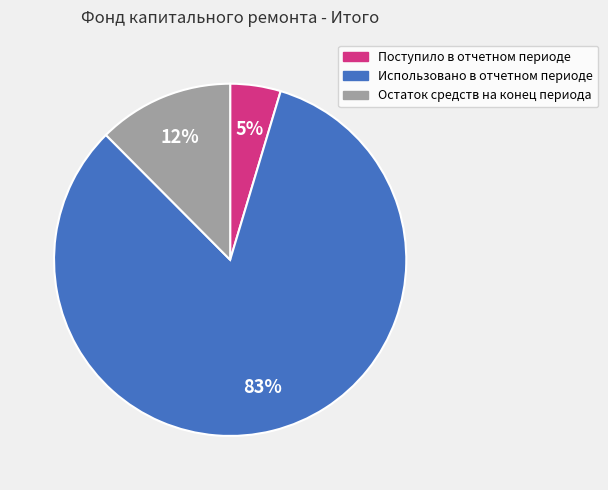

Is it true that Остаток средств на конец периода is 5% of the pie?

False